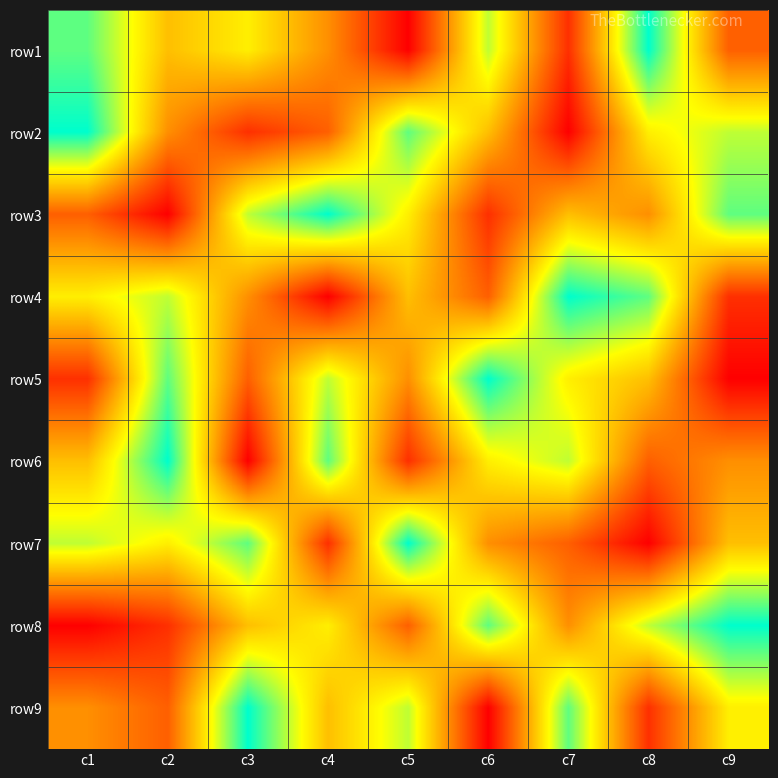

At which category does the chart reach its minimum across all series?

c5